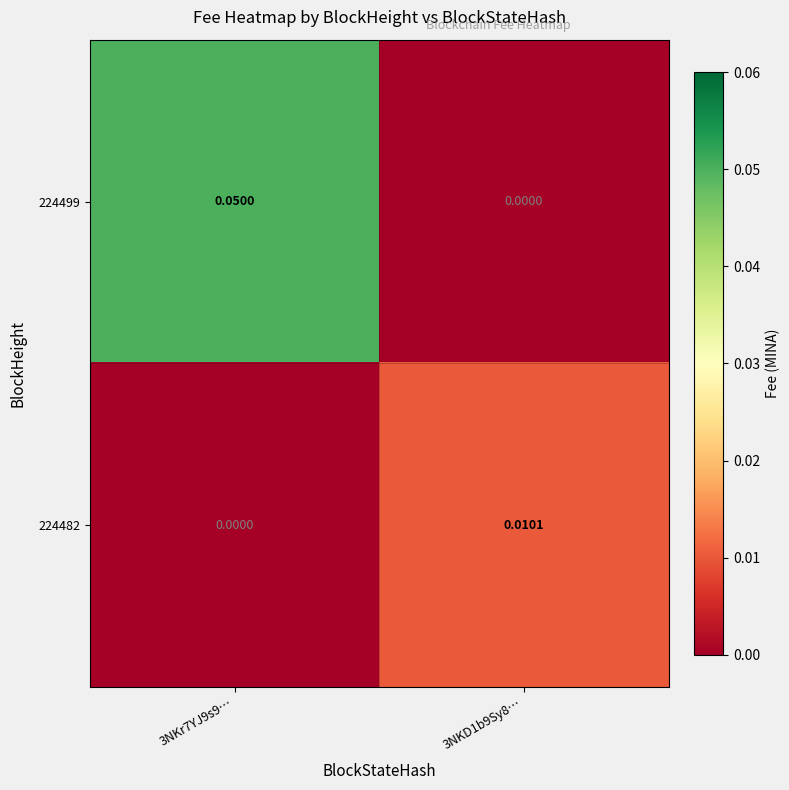

List the series in order of their peak value, lowest first.

224482, 224499